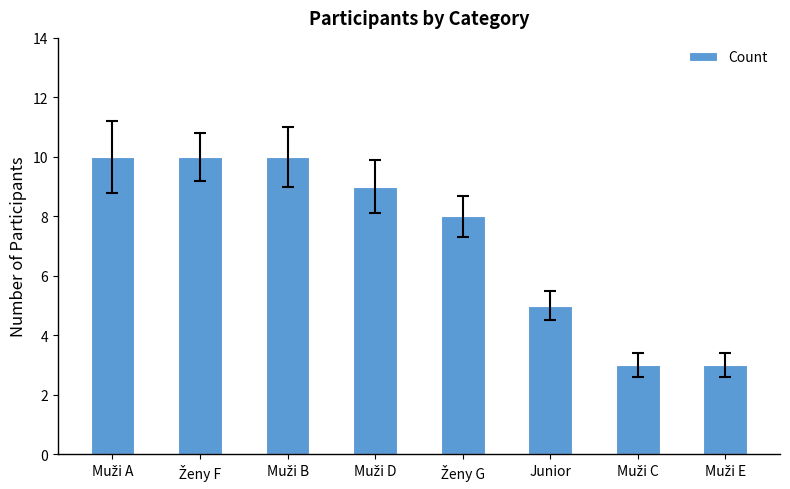

What is the difference between the maximum and minimum values?

7